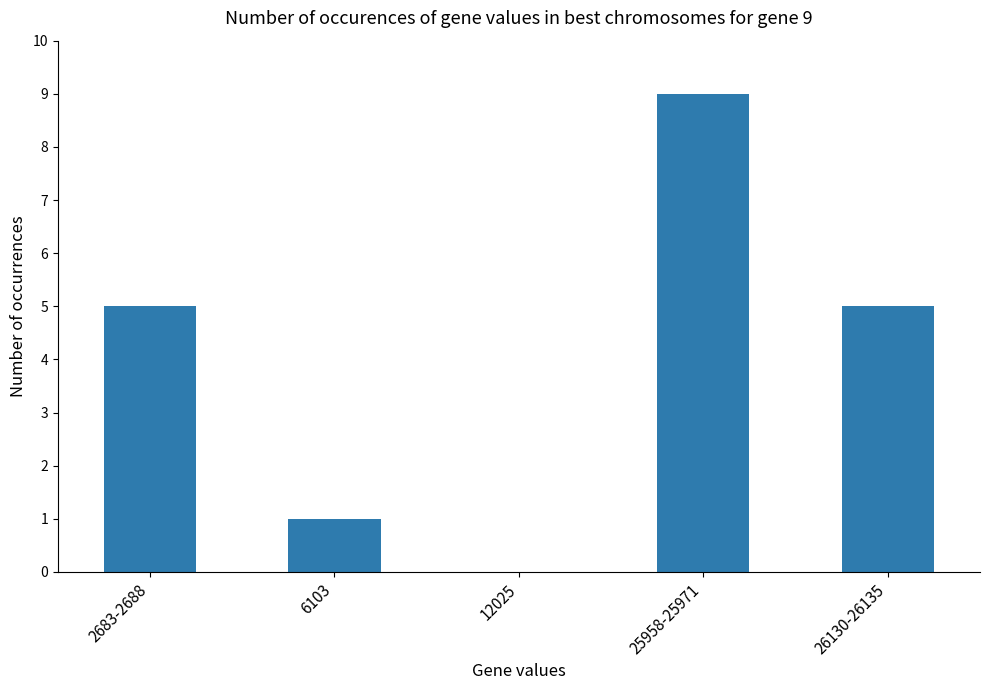

What value does the data have at 25958-25971?

9